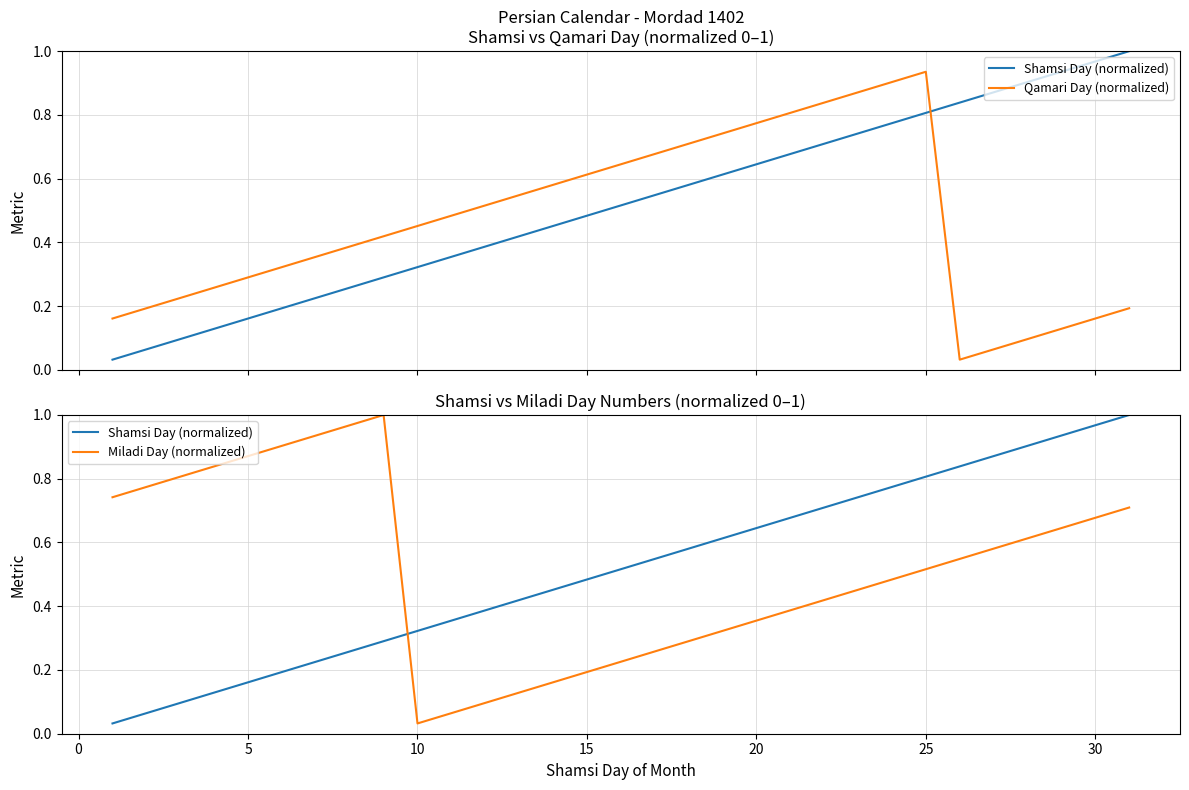

What is the value of the Qamari Day (normalized) point at the 12th from the left?

0.5